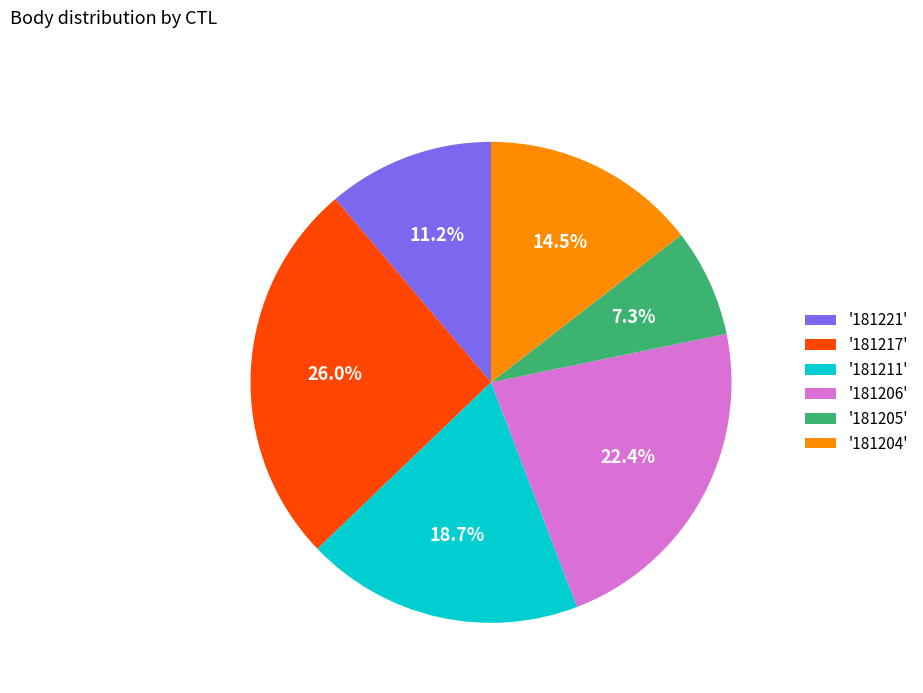

Rank the categories by value from highest to lowest.

'181217', '181206', '181211', '181204', '181221', '181205'